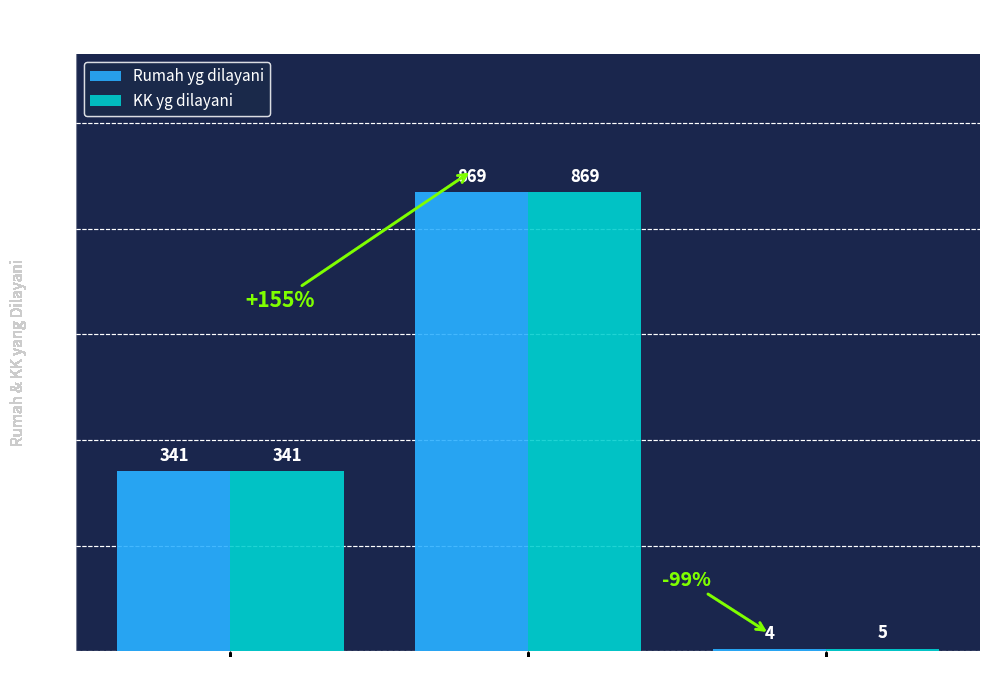

At which label is Rumah yg dilayani closest to 436?

Tasikmadu